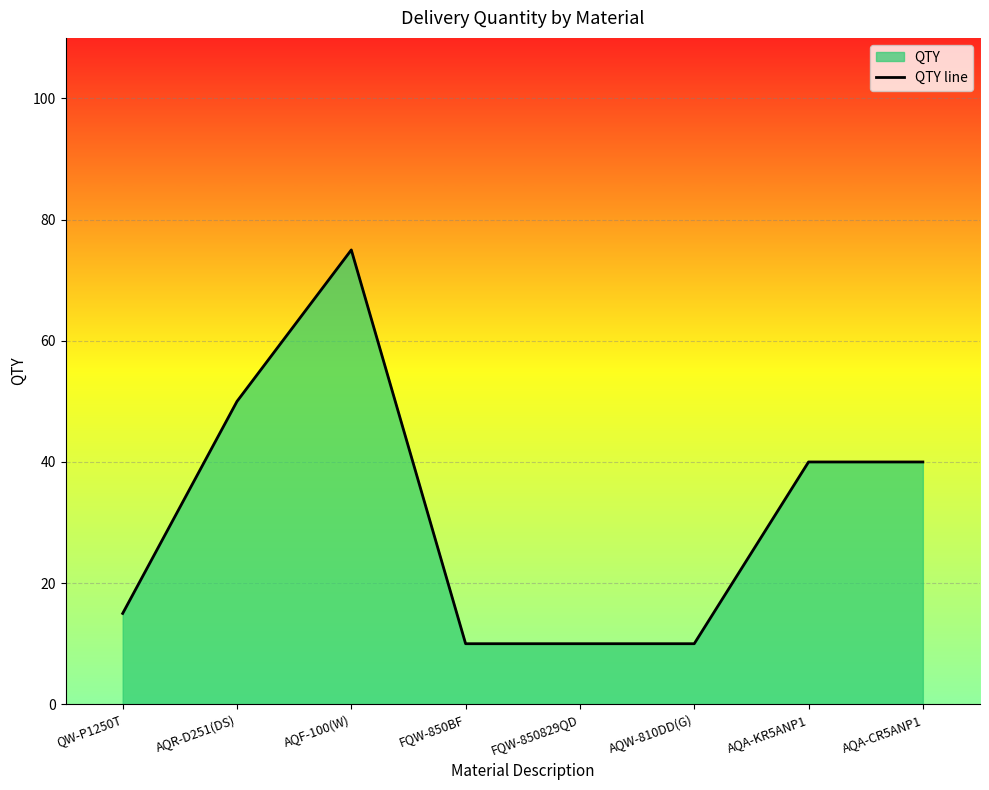

Rank the categories by value from lowest to highest.

FQW-850BF, FQW-850829QD, AQW-810DD(G), QW-P1250T, AQA-KR5ANP1, AQA-CR5ANP1, AQR-D251(DS), AQF-100(W)